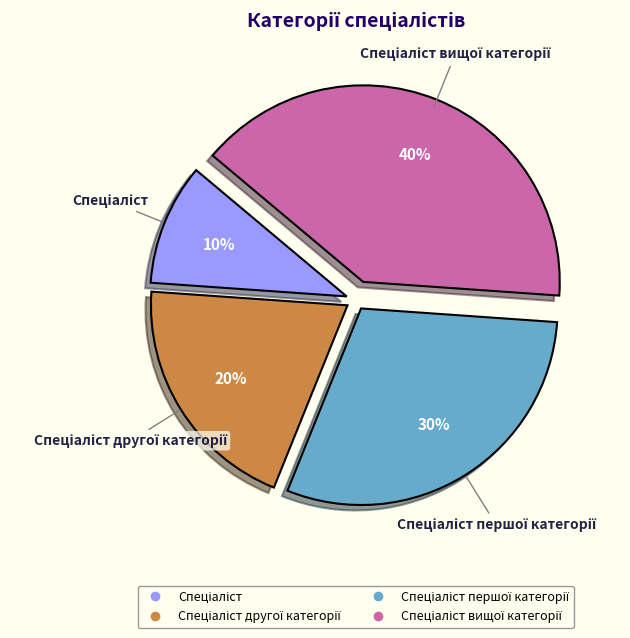

To the nearest percent, what is the difference between the largest and smallest slice percentages?

30%